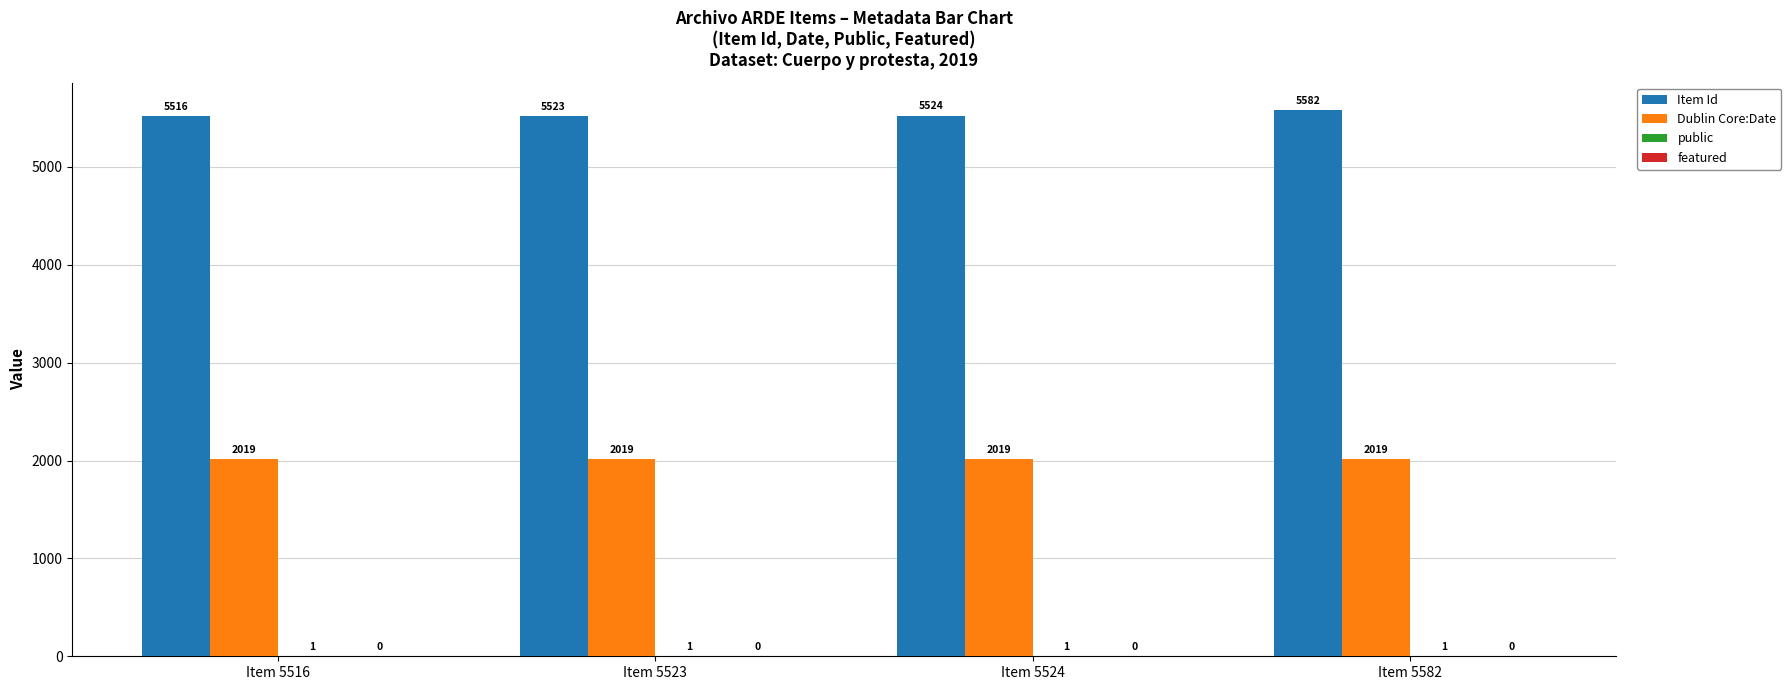

Is it true that Item Id equals 5524 at Item 5524?

True